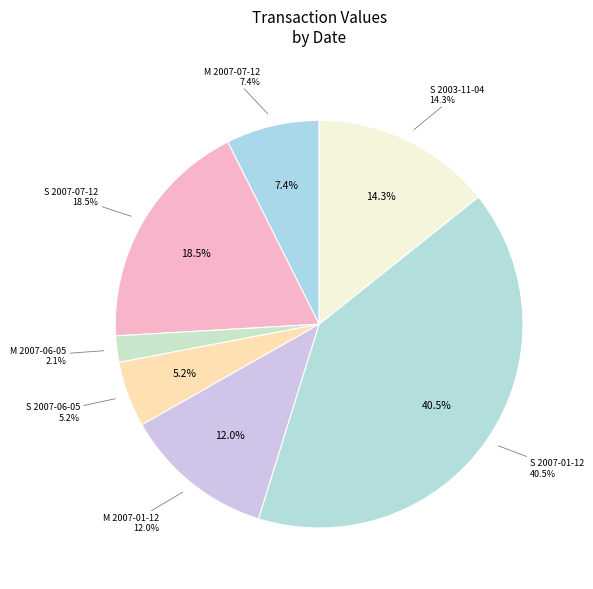

Count the number of slices in the pie.

7